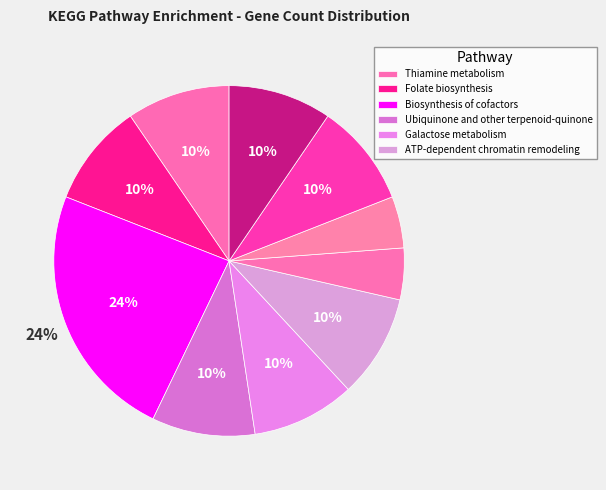

Count the number of slices in the pie.

10